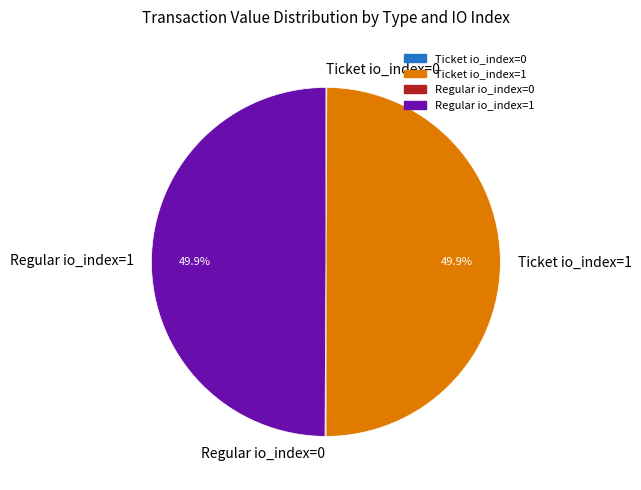

True or false: Ticket io_index=1 accounts for 62% of the total.

False